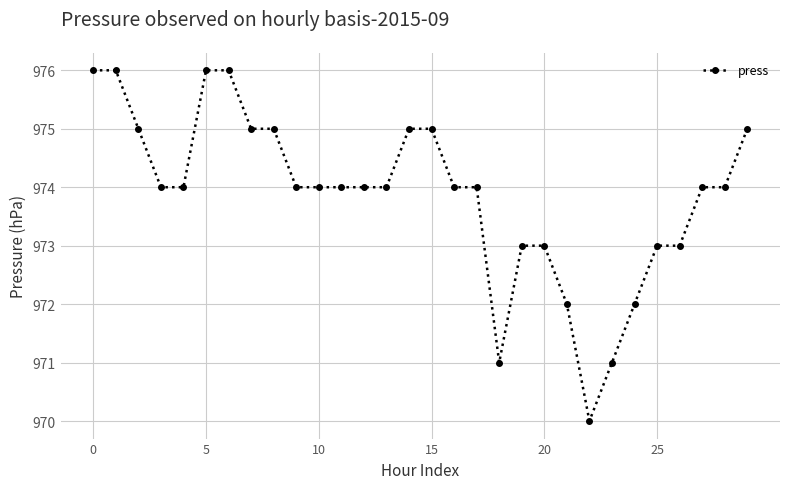

What is the difference between the maximum and minimum values?

6